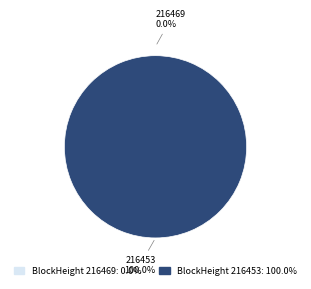

How many slices are in this pie chart?

2